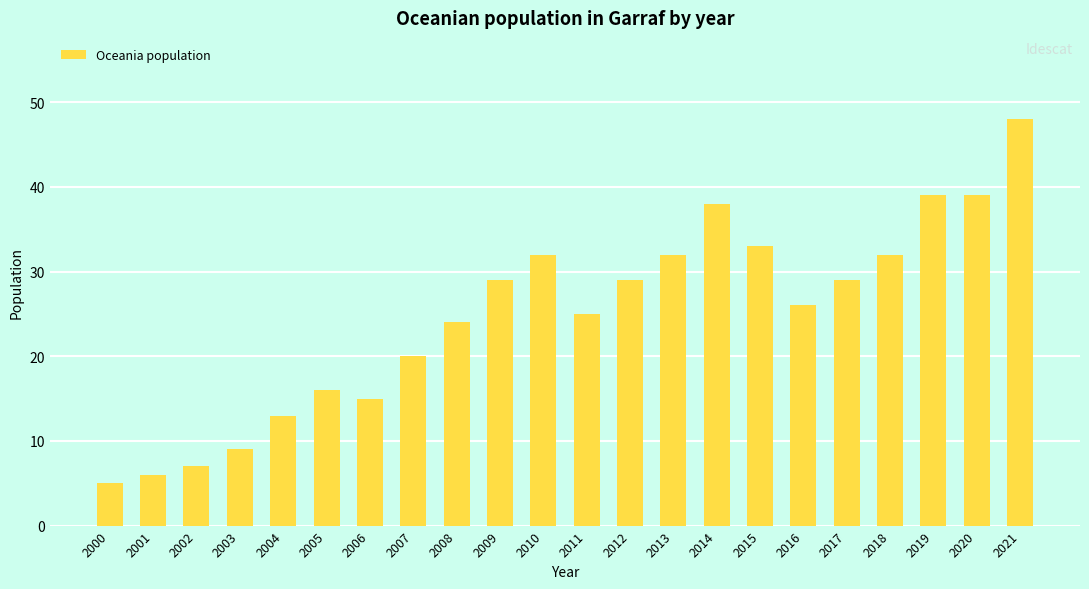

What is the greatest value displayed?

48